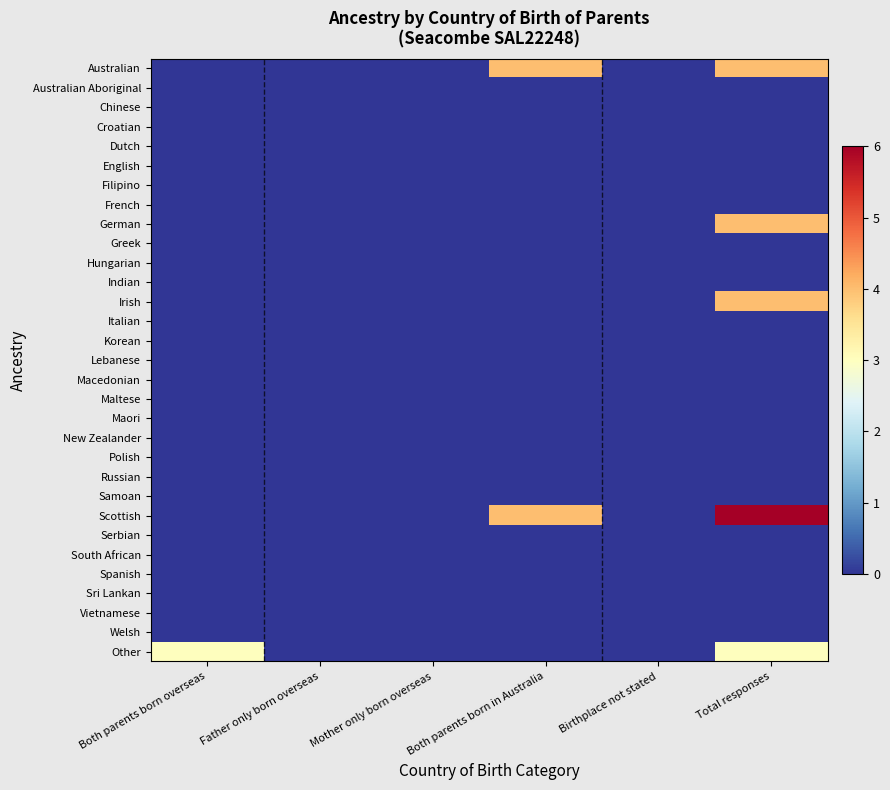

Which has a higher value, Father only born overseas or Total responses?

Total responses